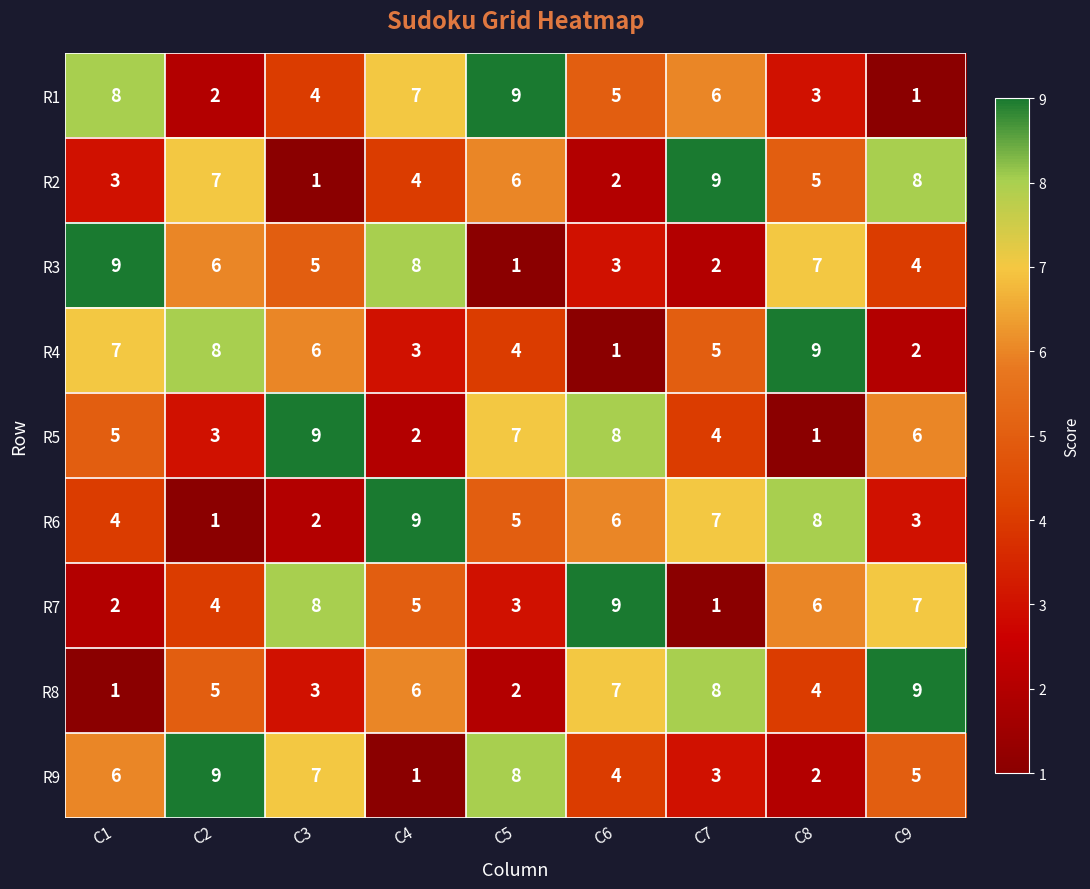

What is the average value of the R5 series?

5